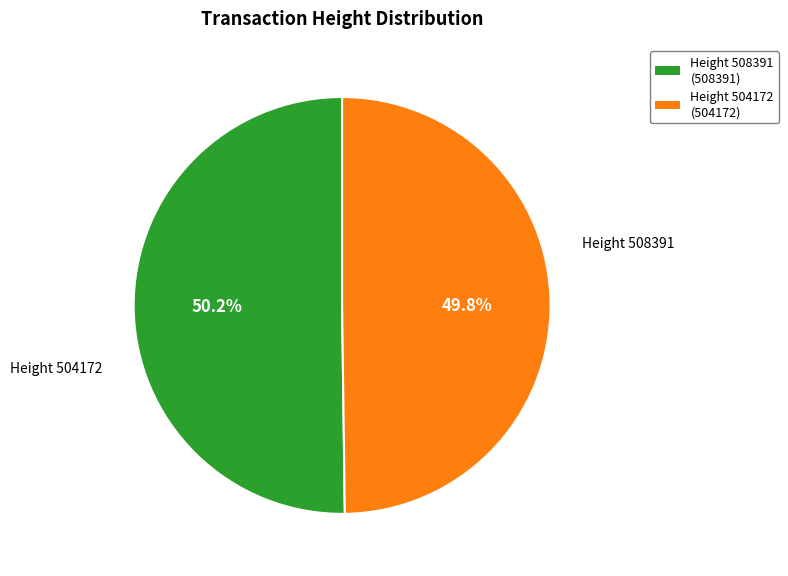

Is there a majority slice in this chart?

Yes